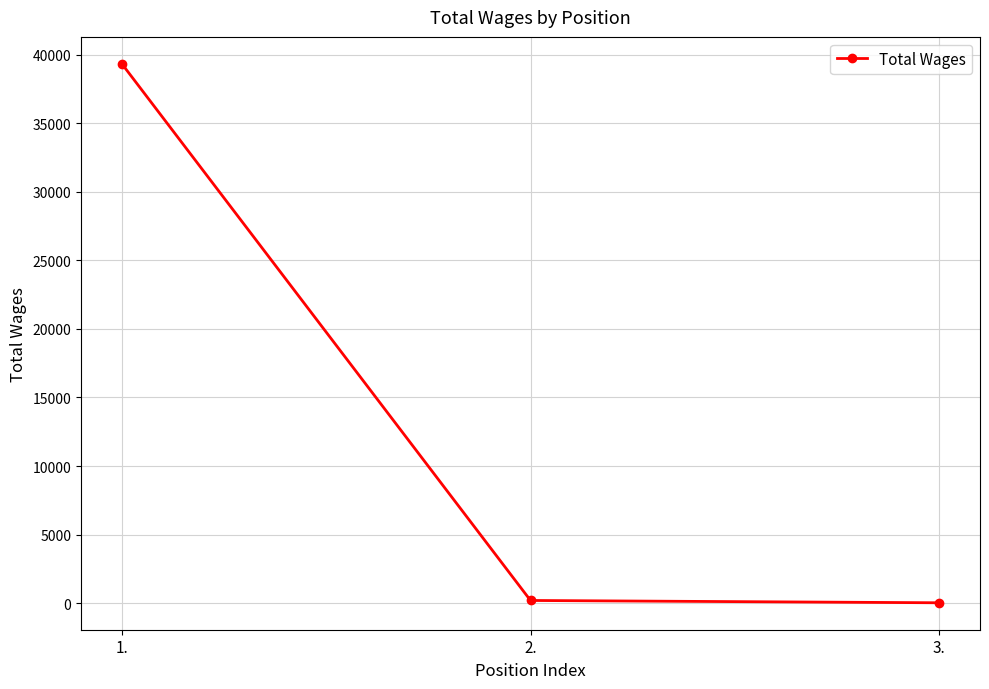

What is the difference between the maximum and second lowest values?

39141